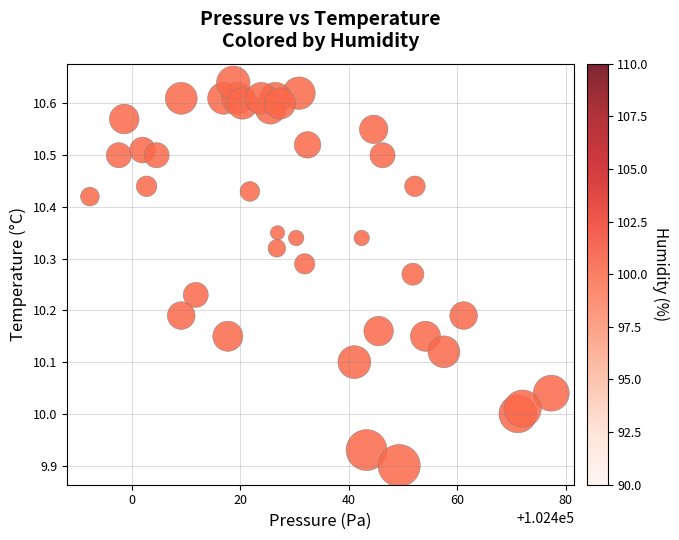

What is the range of Y values (max minus min)?

0.7